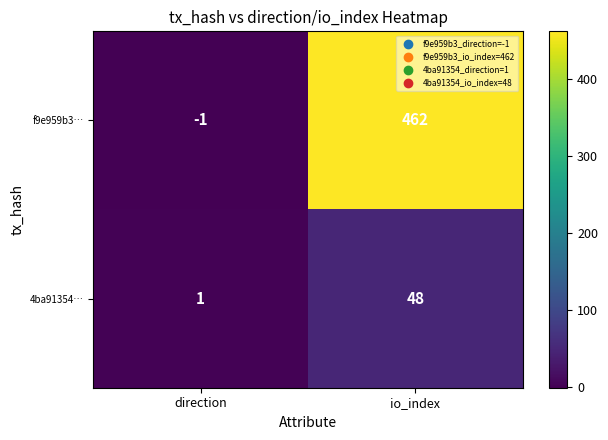

The value of 4ba91354… at io_index is 74. True or false?

False